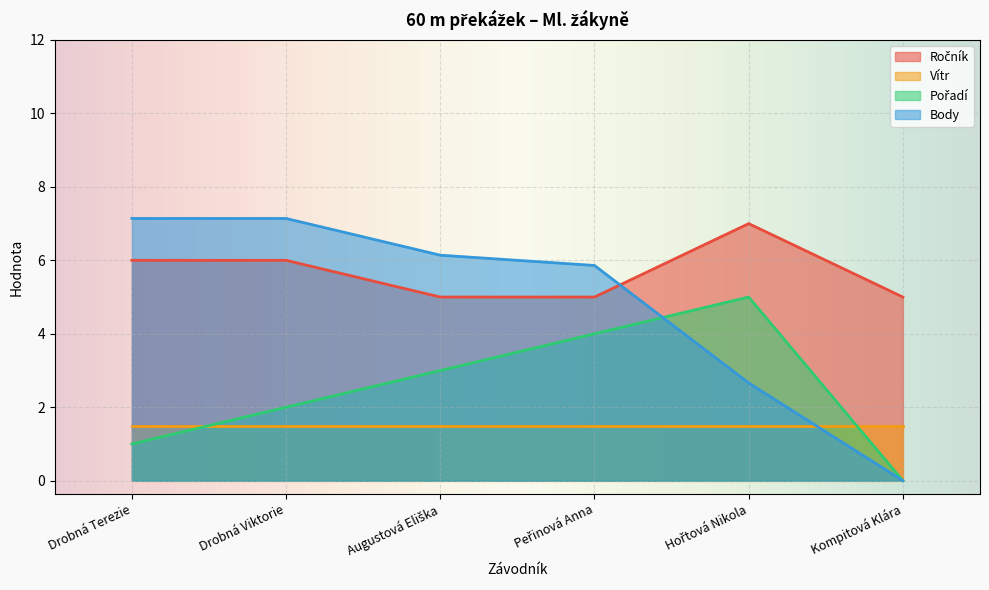

Which series has the largest total across all categories?

Ročník